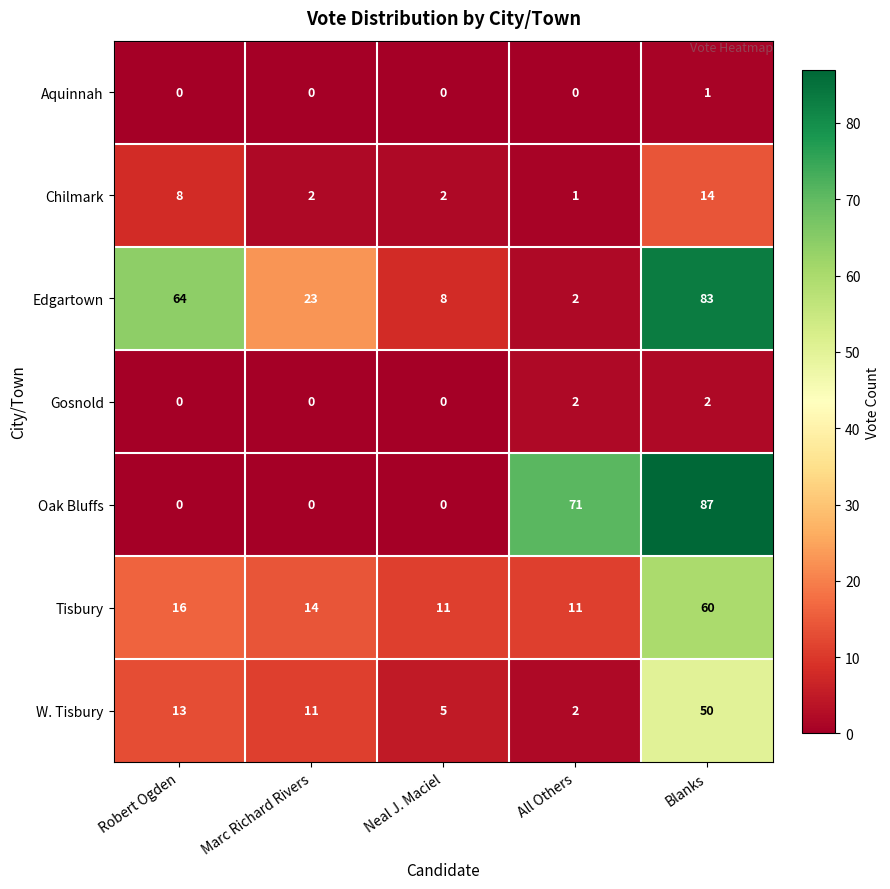

Which label corresponds to the largest value in the chart?

Blanks